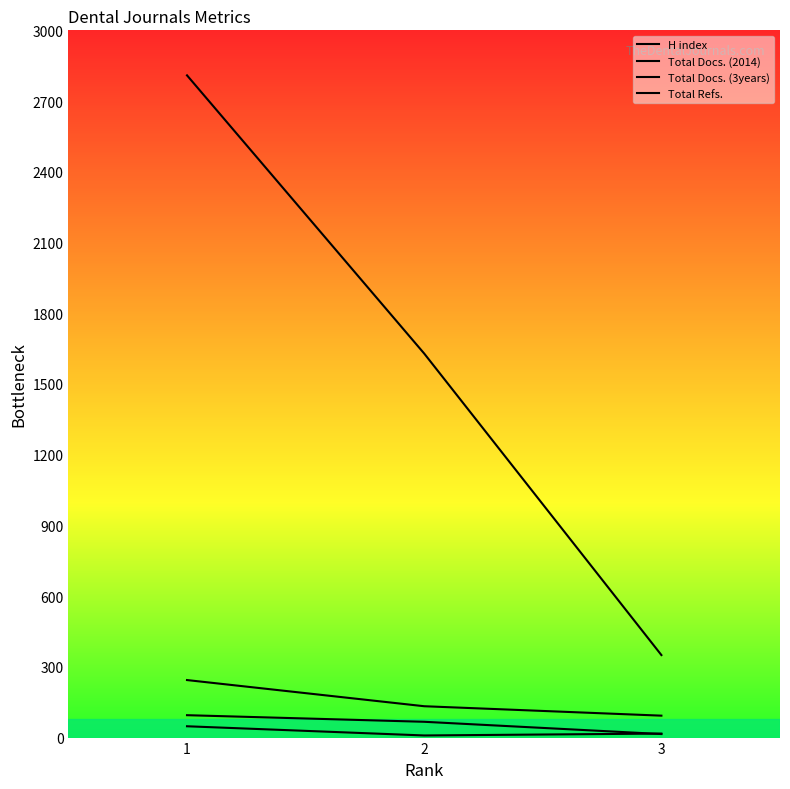

Does the chart have visible grid lines?

No